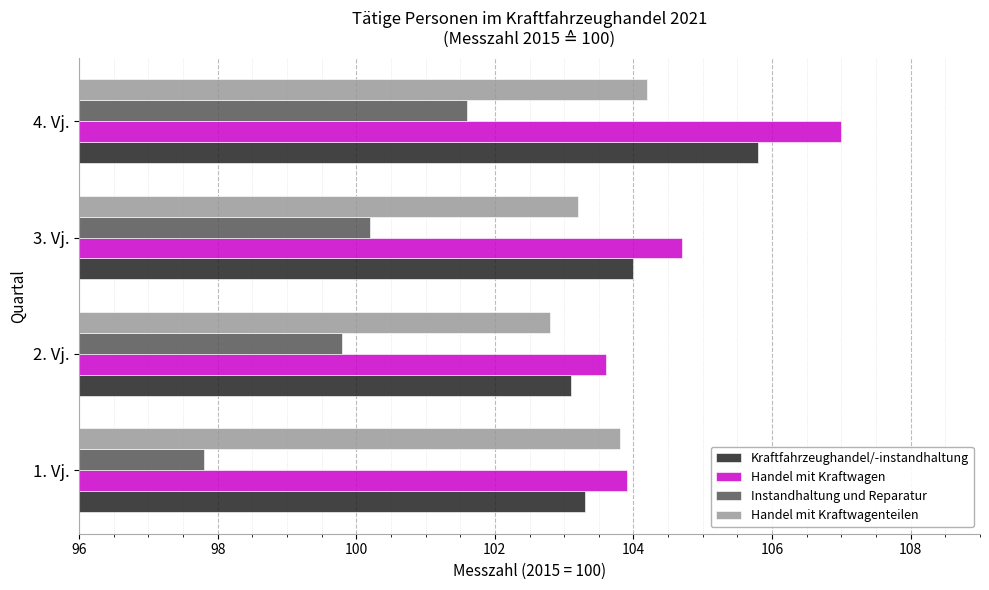

What are all the series names shown in the legend?

Kraftfahrzeughandel/-instandhaltung, Handel mit Kraftwagen, Instandhaltung und Reparatur, Handel mit Kraftwagenteilen